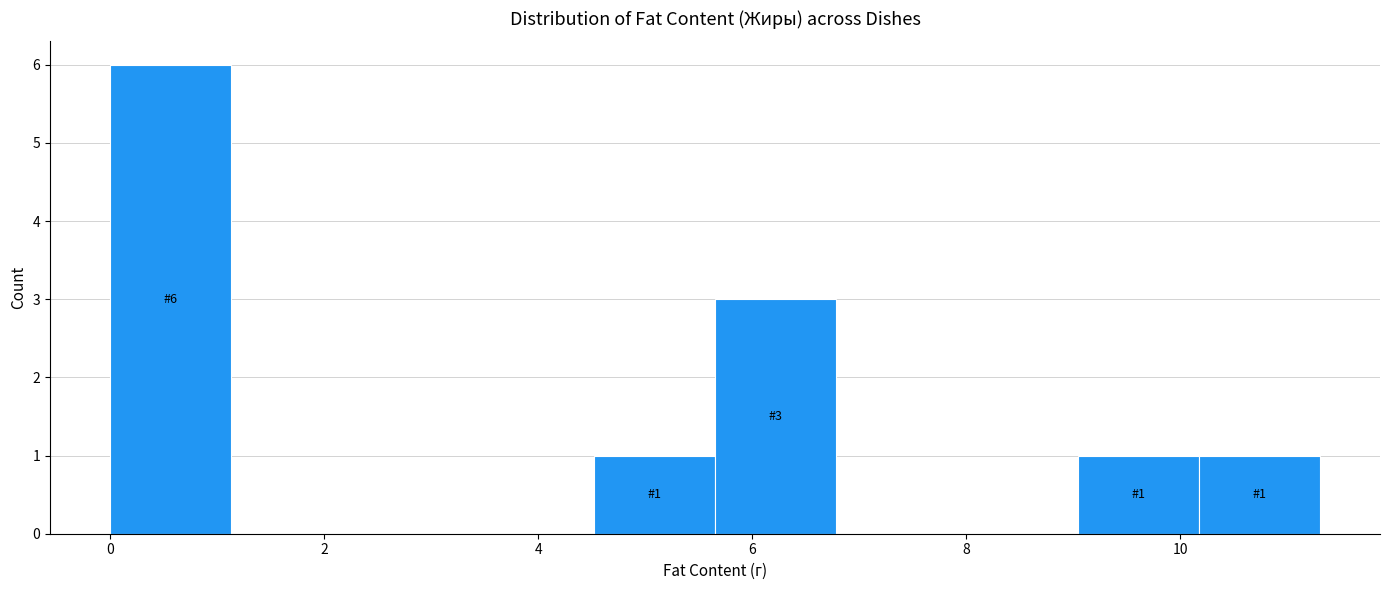

Which range on the x-axis has the tallest bar?

0.0 to 1.2